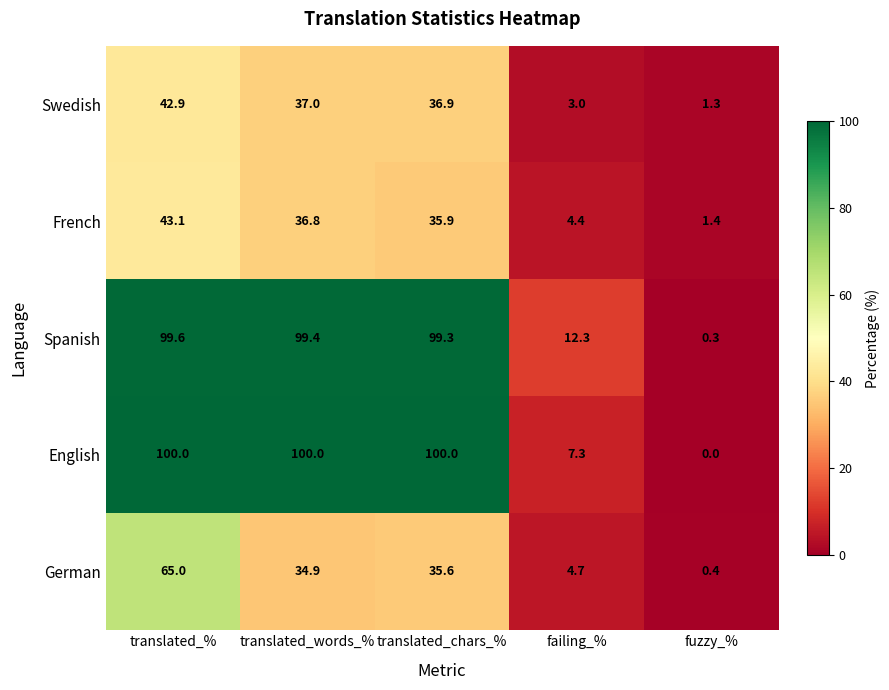

Where is French nearest to the value 22?

translated_chars_%